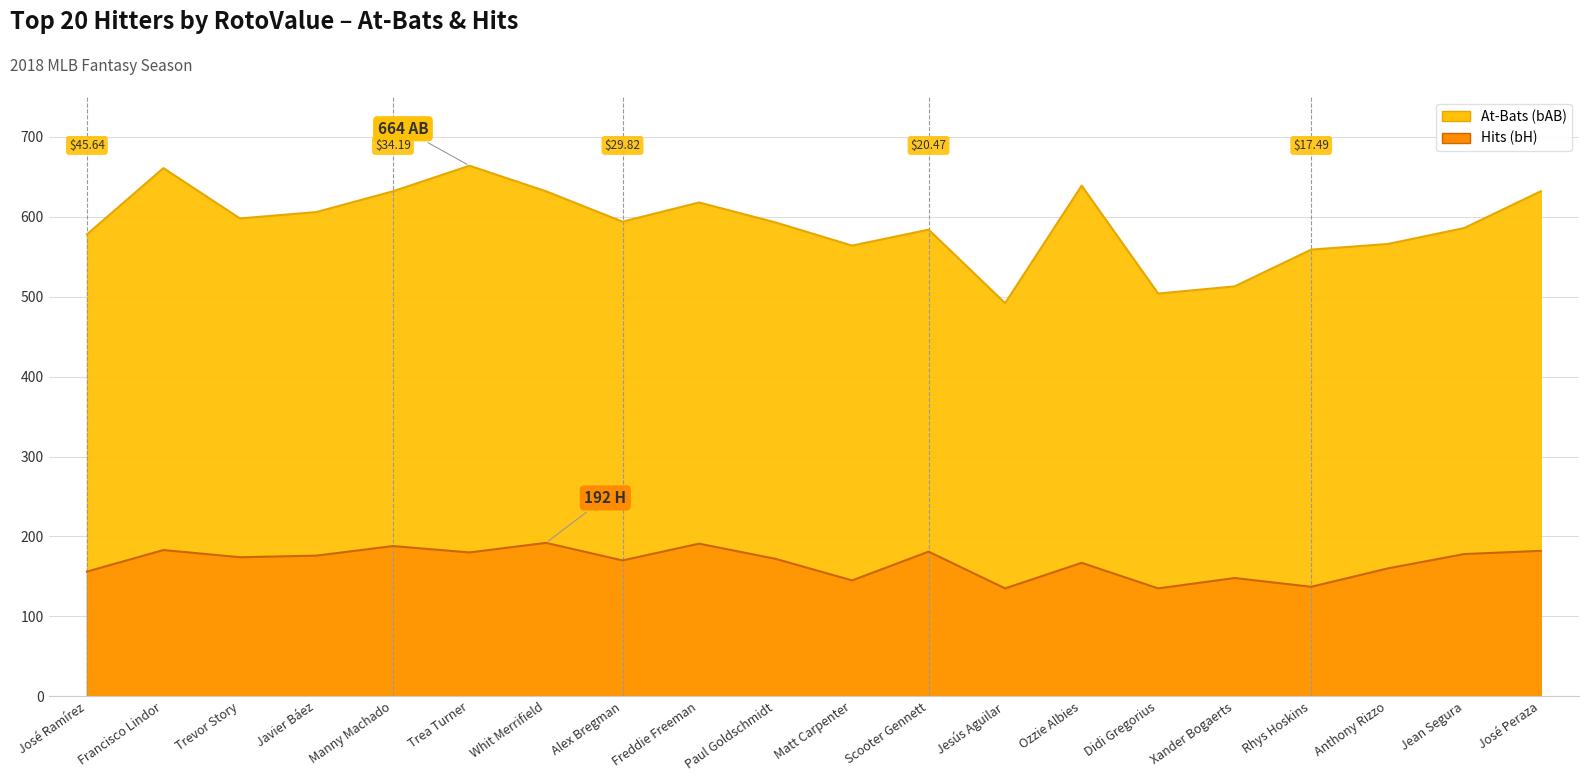

List the labels in order of bH value, largest first.

Whit Merrifield, Freddie Freeman, Manny Machado, Francisco Lindor, José Peraza, Scooter Gennett, Trea Turner, Jean Segura, Javier Báez, Trevor Story, Paul Goldschmidt, Alex Bregman, Ozzie Albies, Anthony Rizzo, José Ramírez, Xander Bogaerts, Matt Carpenter, Rhys Hoskins, Jesús Aguilar, Didi Gregorius